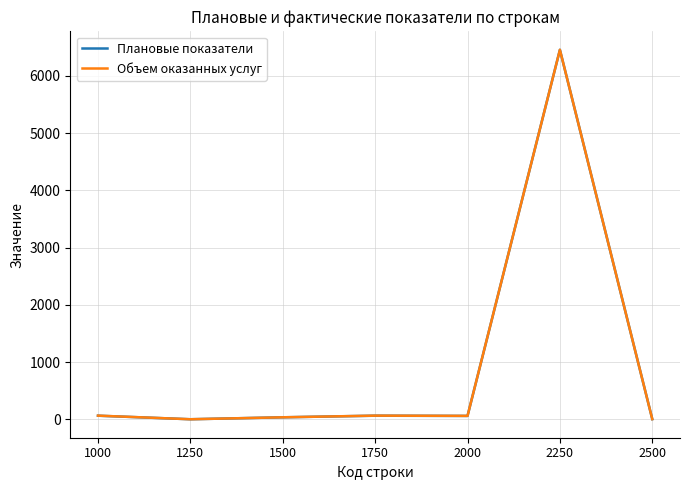

The value of Плановые показатели at 2250 is 6454. True or false?

True